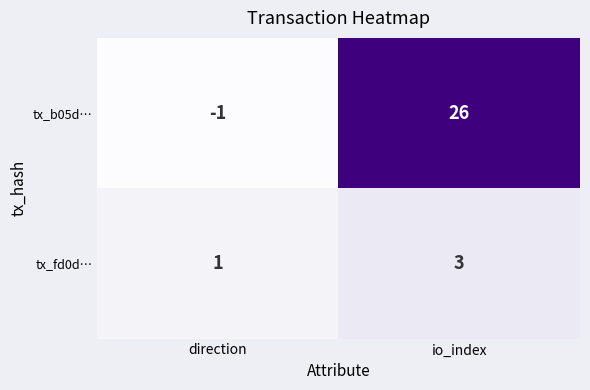

What is the sum of the tx_fd0d… values at direction and io_index?

4